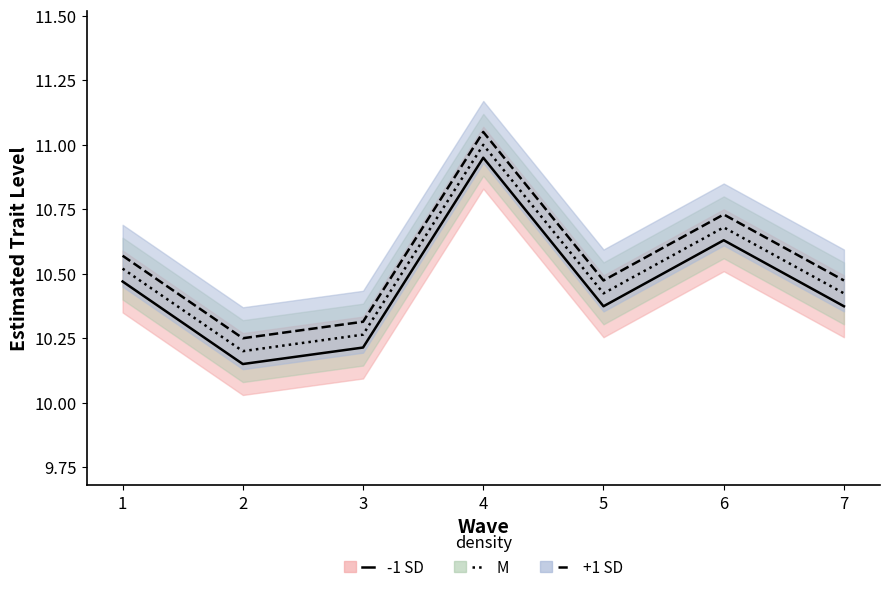

What is the difference between the maximum and minimum values in the -1 SD series?

0.8